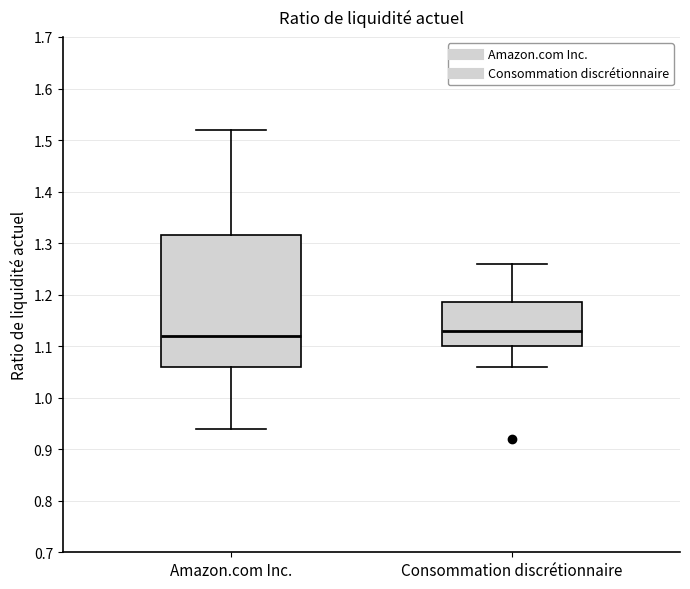

Reading left to right, transcribe this box plot: for each box, give where its median line is, the range the box spans, and where its two whiskers end, as read against the y-axis. The values are not printed on the chart, so give them approximately, as read against the axis.

Amazon.com Inc.: median 1.12, box 1.06 to 1.32, whiskers 0.94 to 1.52
Consommation discrétionnaire: median 1.13, box 1.10 to 1.19, whiskers 1.06 to 1.26